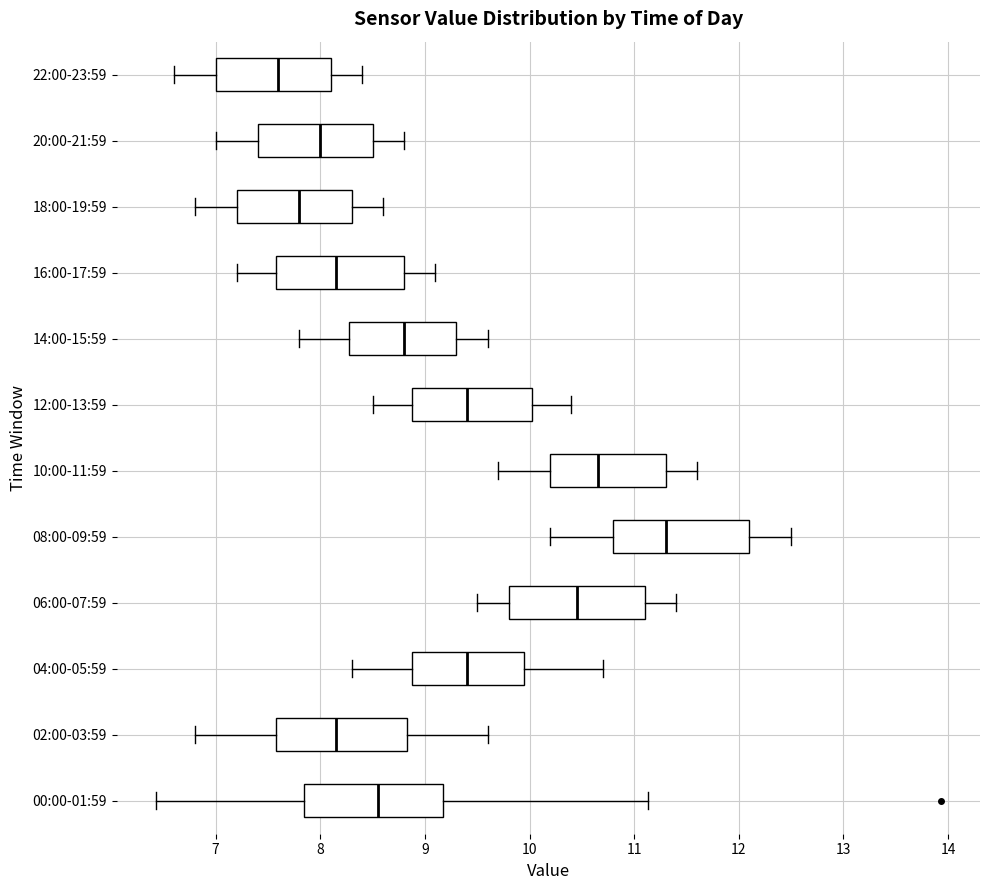

Reading bottom to top, read every box against the x-axis: the position of its median line, the range the box covers, and the ends of its whiskers. The values are not printed on the chart, so give them approximately, as read against the axis.

00:00-01:59: median 8.6, box 7.8 to 9.2, whiskers 6.4 to 11.1
02:00-03:59: median 8.2, box 7.6 to 8.8, whiskers 6.8 to 9.6
04:00-05:59: median 9.4, box 8.9 to 10.0, whiskers 8.3 to 10.7
06:00-07:59: median 10.5, box 9.8 to 11.1, whiskers 9.5 to 11.4
08:00-09:59: median 11.3, box 10.8 to 12.1, whiskers 10.2 to 12.5
10:00-11:59: median 10.7, box 10.2 to 11.3, whiskers 9.7 to 11.6
12:00-13:59: median 9.4, box 8.9 to 10.0, whiskers 8.5 to 10.4
14:00-15:59: median 8.8, box 8.3 to 9.3, whiskers 7.8 to 9.6
16:00-17:59: median 8.2, box 7.6 to 8.8, whiskers 7.2 to 9.1
18:00-19:59: median 7.8, box 7.2 to 8.3, whiskers 6.8 to 8.6
20:00-21:59: median 8.0, box 7.4 to 8.5, whiskers 7.0 to 8.8
22:00-23:59: median 7.6, box 7.0 to 8.1, whiskers 6.6 to 8.4